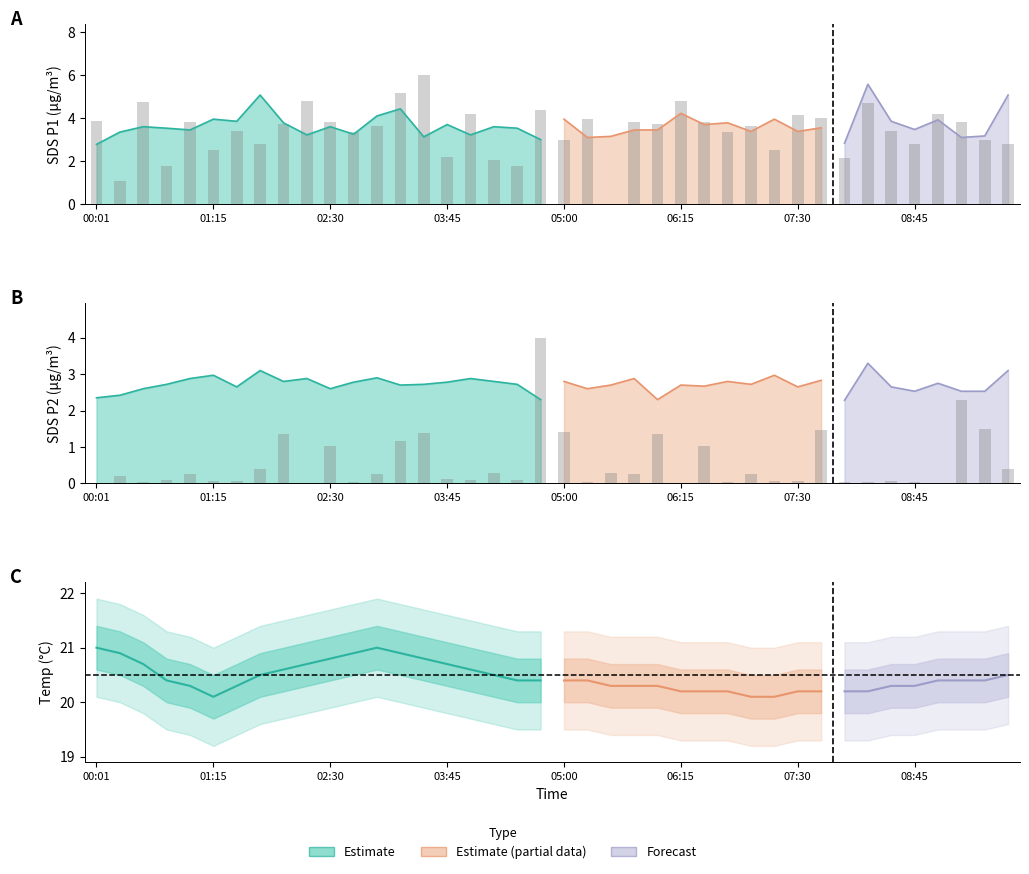

At which category is the sum across all series the highest?

19